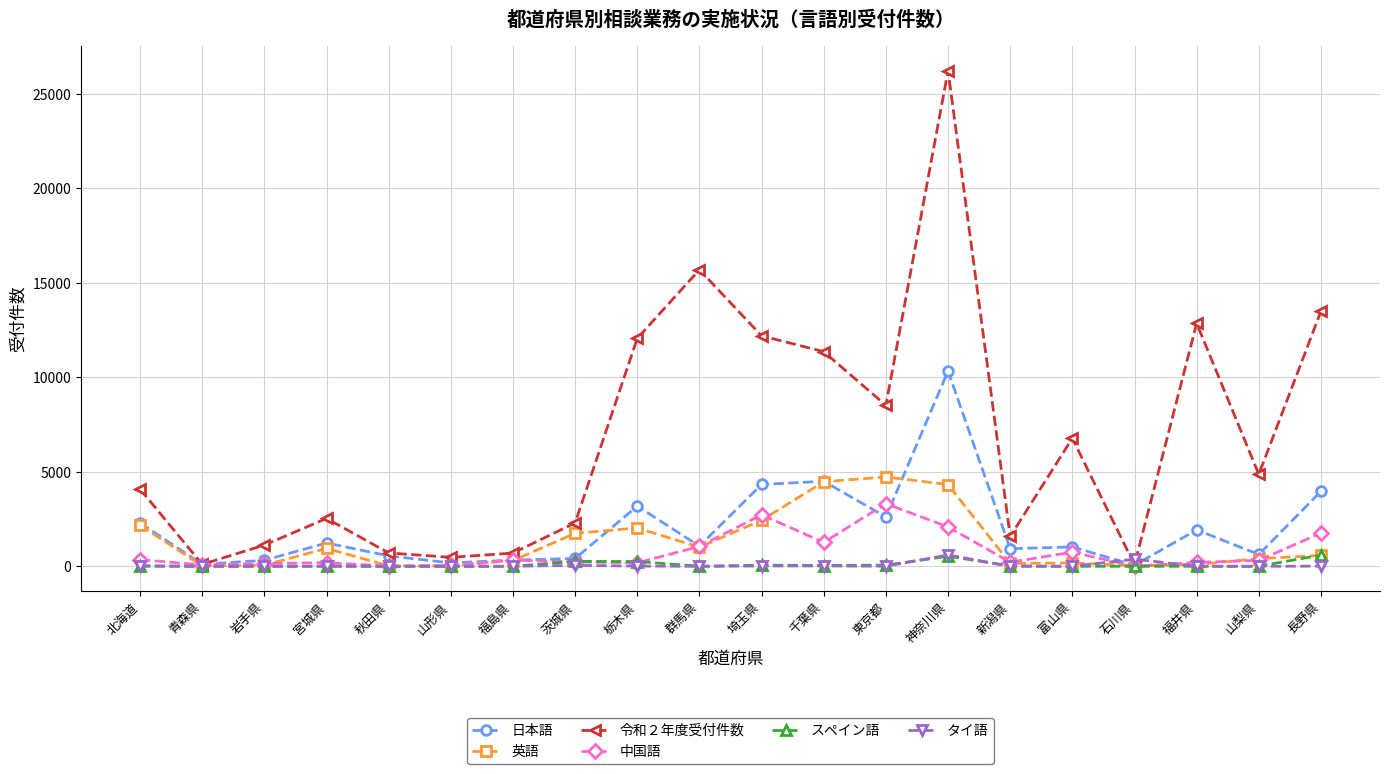

What is the label of the 1st point from the right?

長野県